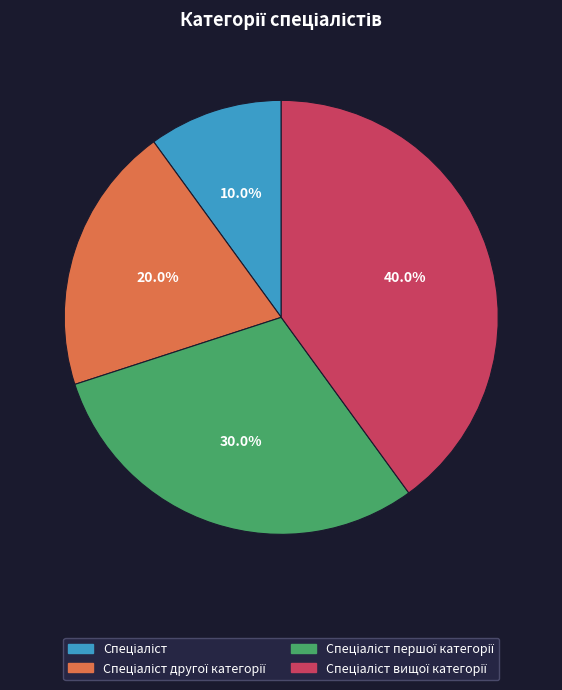

Does any single category account for the majority?

No